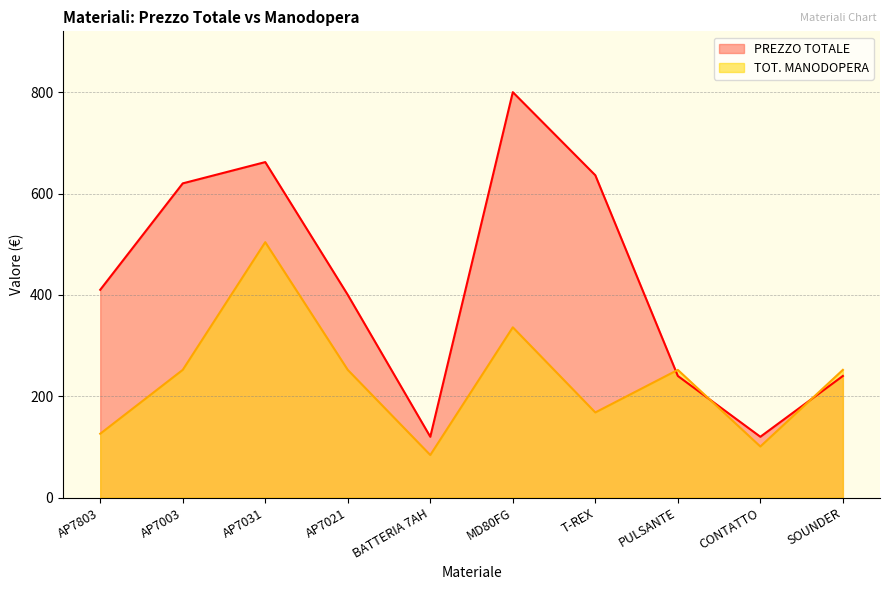

Which label corresponds to the smallest value in the chart?

BATTERIA 7AH